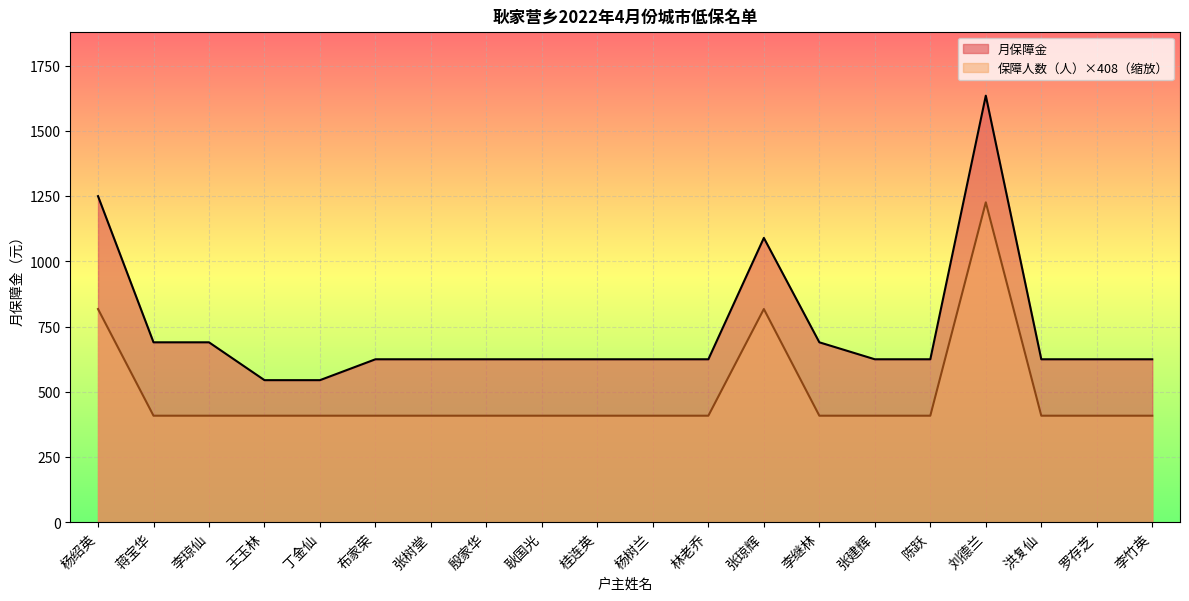

List the series in order of their peak value, highest first.

月保障金, 保障人数（人）×408（缩放）